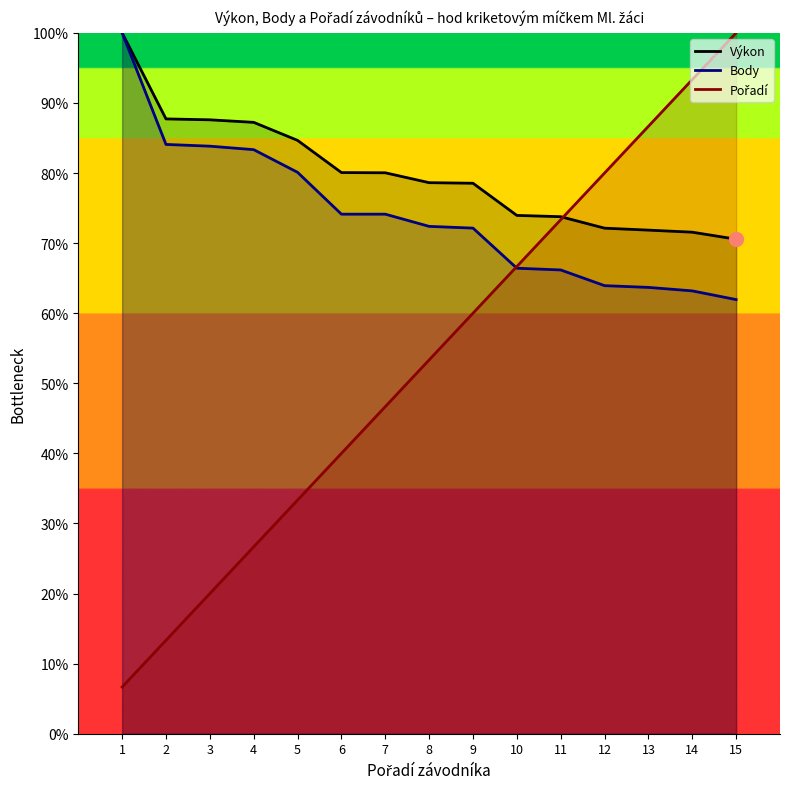

What is the total value across all series at 11?

213.3